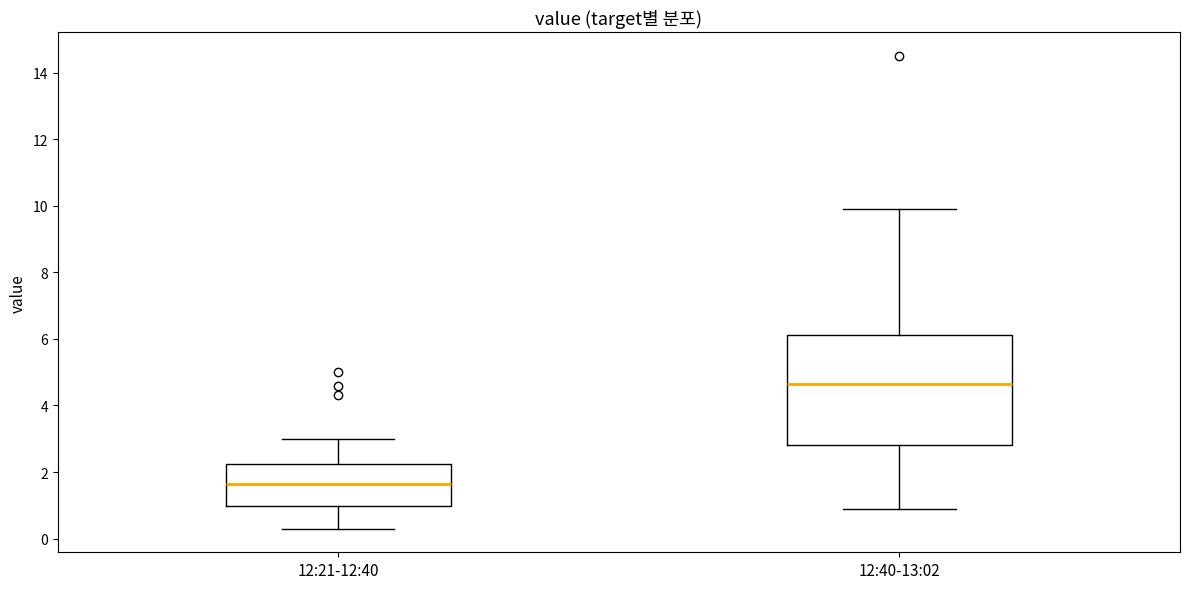

Which box is the tallest, from its lower edge to its upper edge?

12:40-13:02